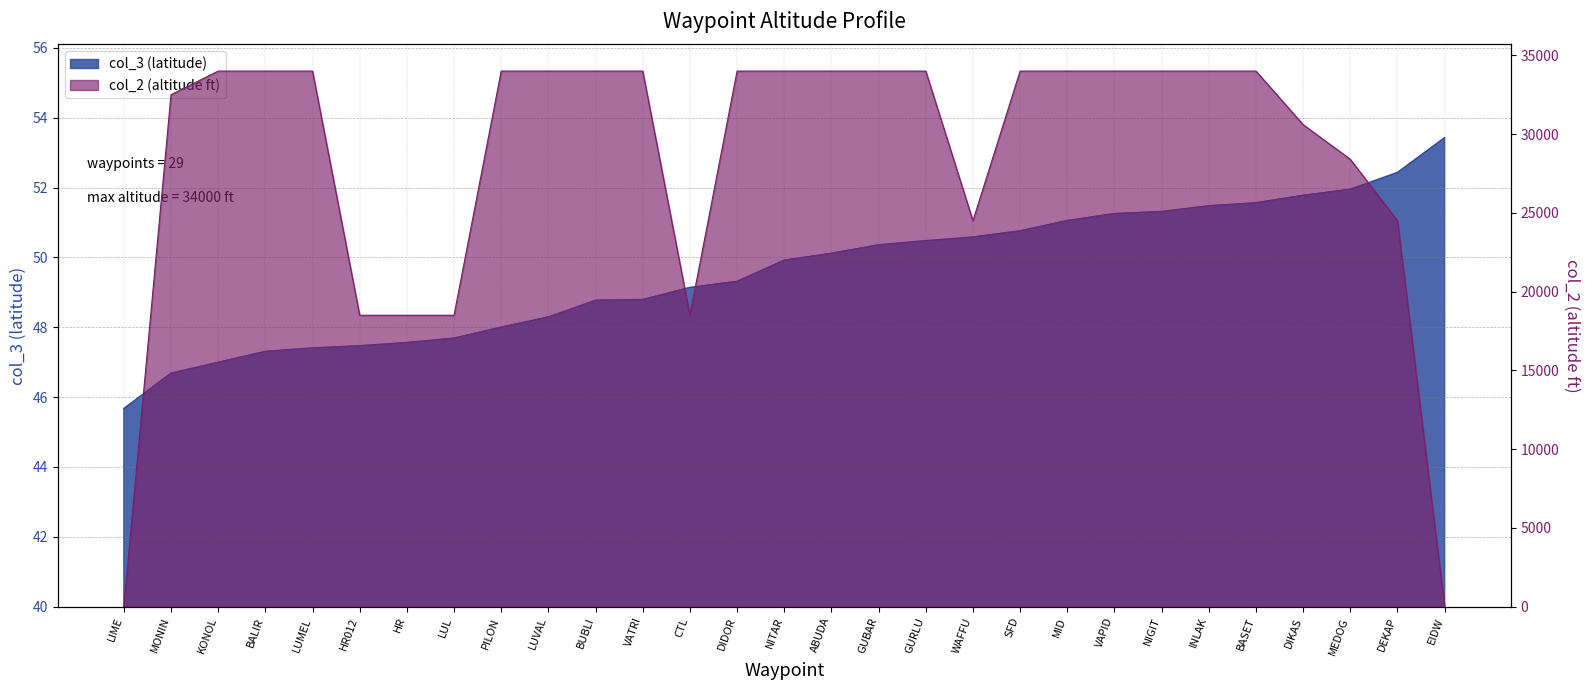

List the labels in order of value, largest first.

EIDW, DEKAP, MEDOG, DIKAS, BASET, INLAK, NIGIT, VAPID, MID, SFD, WAFFU, GURLU, GUBAR, ABUDA, NITAR, DIDOR, CTL, VATRI, BUBLI, LUVAL, PILON, LUL, HR, HR012, LUMEL, BALIR, KONOL, MONIN, LIME